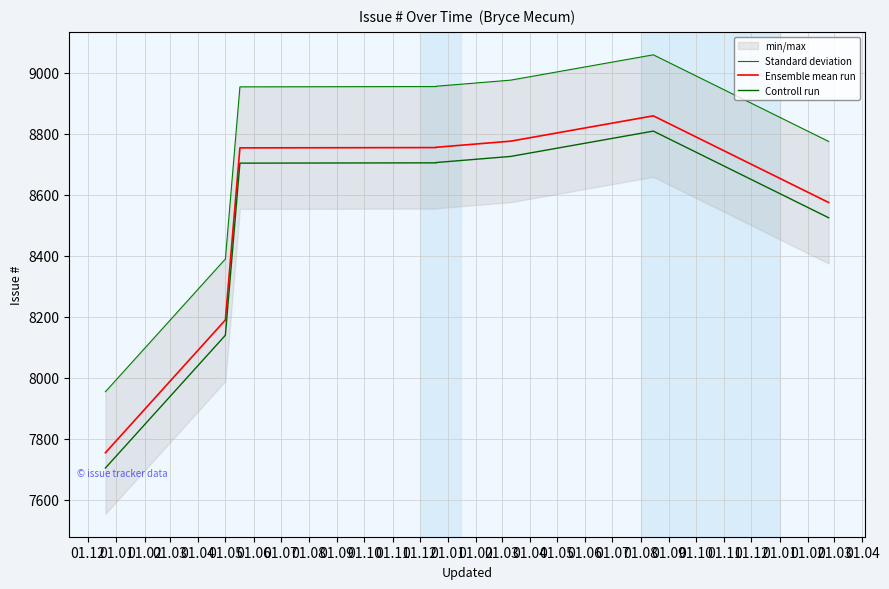

The Ensemble mean run series shows 8754 at 01.03. True or false?

True